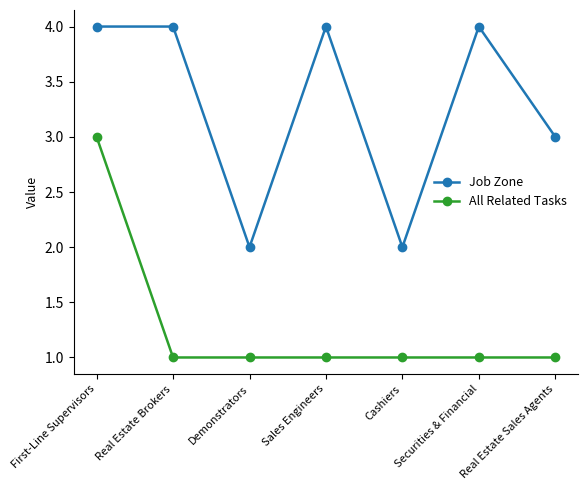

What position from the right is Demonstrators?

5